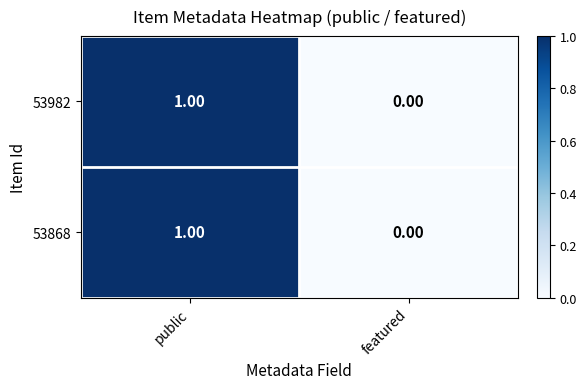

Which category has the lowest value in the 53982 series?

featured